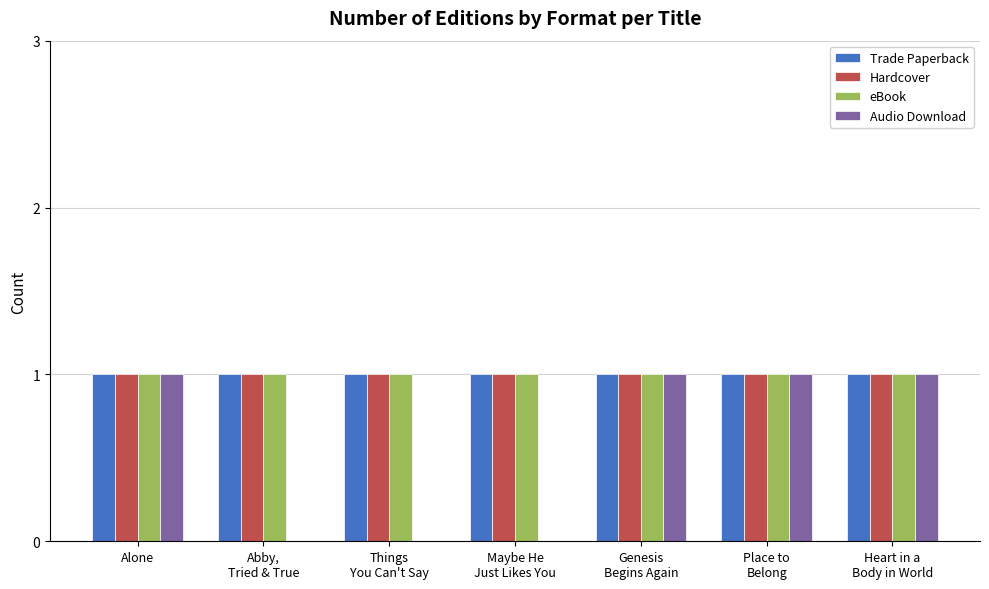

What are all the series names shown in the legend?

Trade Paperback, Hardcover, eBook, Audio Download